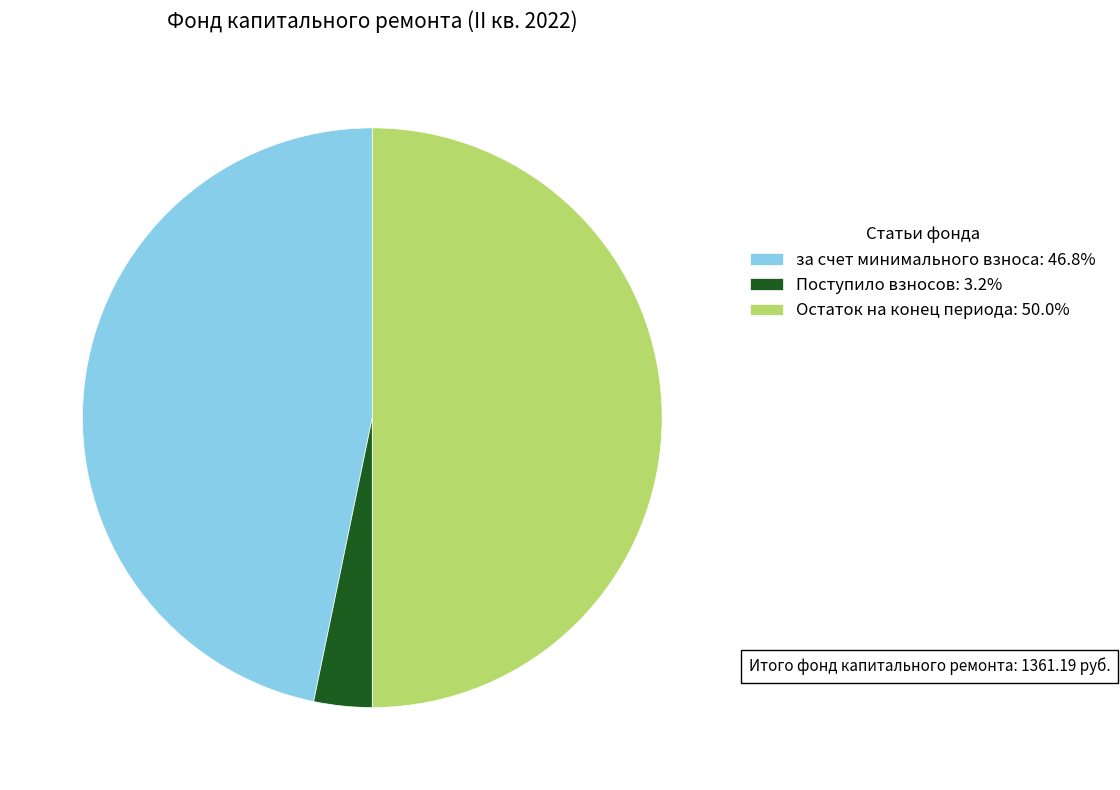

Combined, do Поступило взносов: 3.2% and Остаток на конец периода: 50.0% account for over 50%?

Yes